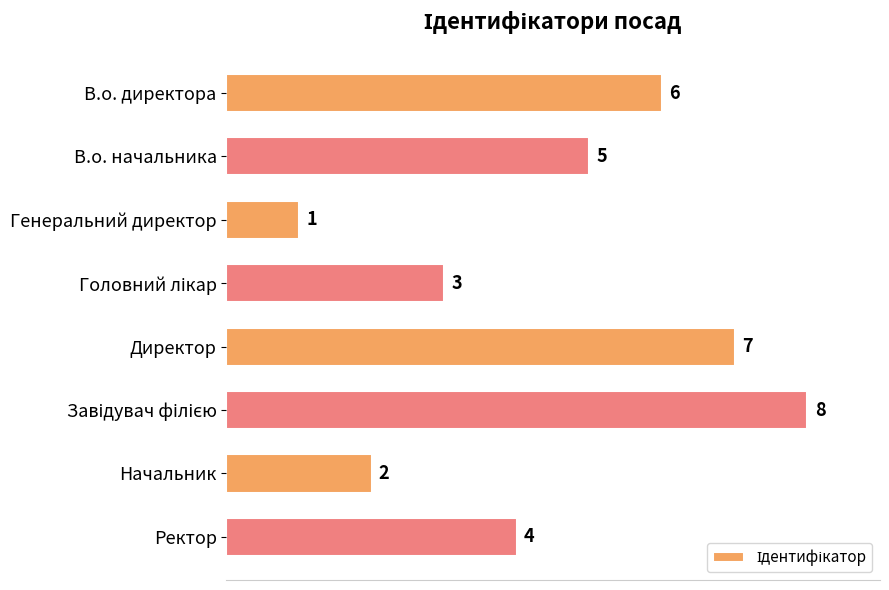

Count the number of categories in the chart.

8